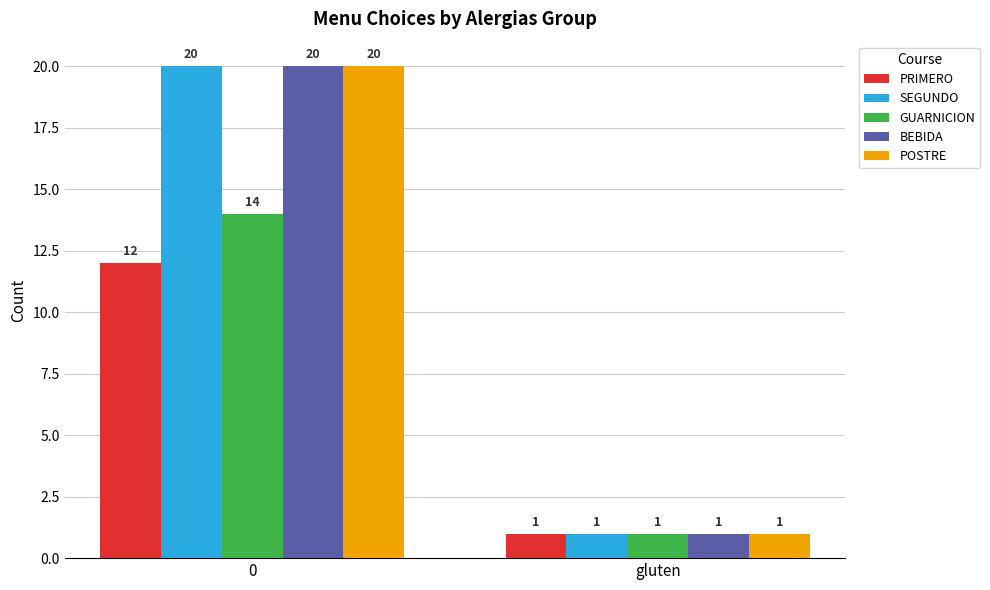

Reading left to right, extract all data points from this chart.

PRIMERO: 12	1
SEGUNDO: 20	1
GUARNICION: 14	1
BEBIDA: 20	1
POSTRE: 20	1